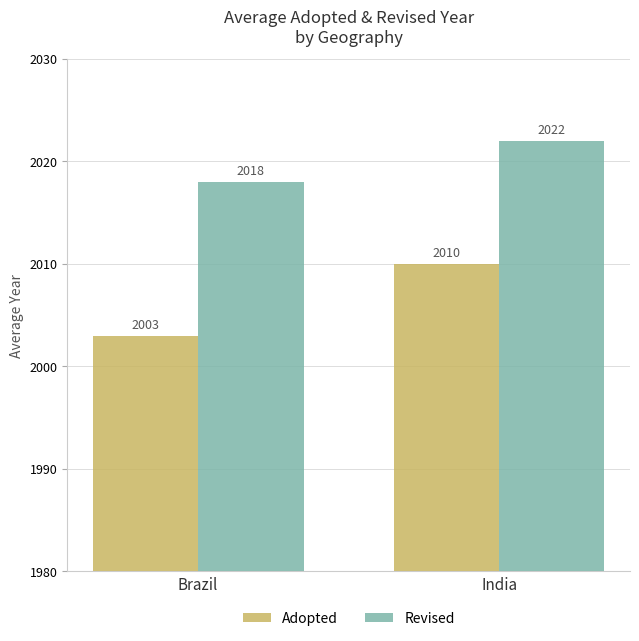

Where is Adopted nearest to the value 2006?

Brazil